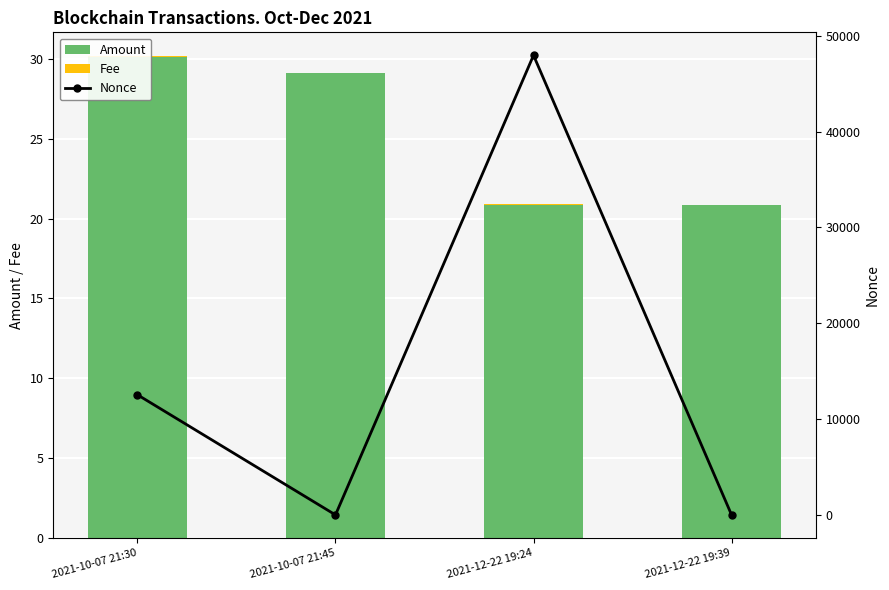

Rank the categories by Fee value from highest to lowest.

2021-10-07 21:30, 2021-10-07 21:45, 2021-12-22 19:24, 2021-12-22 19:39